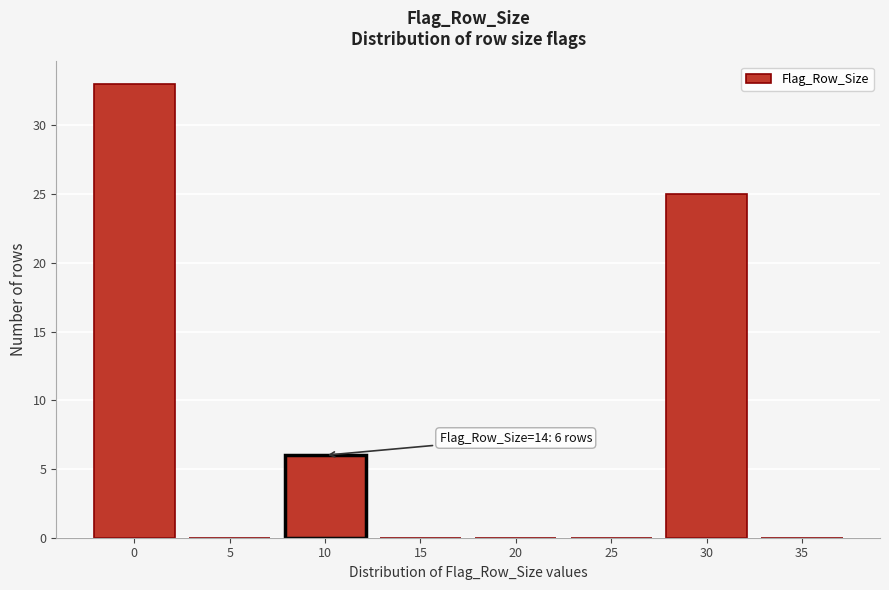

Reading left to right, list all the values displayed in this chart.

0=33	5=0	10=6	15=0	20=0	25=0	30=25	35=0